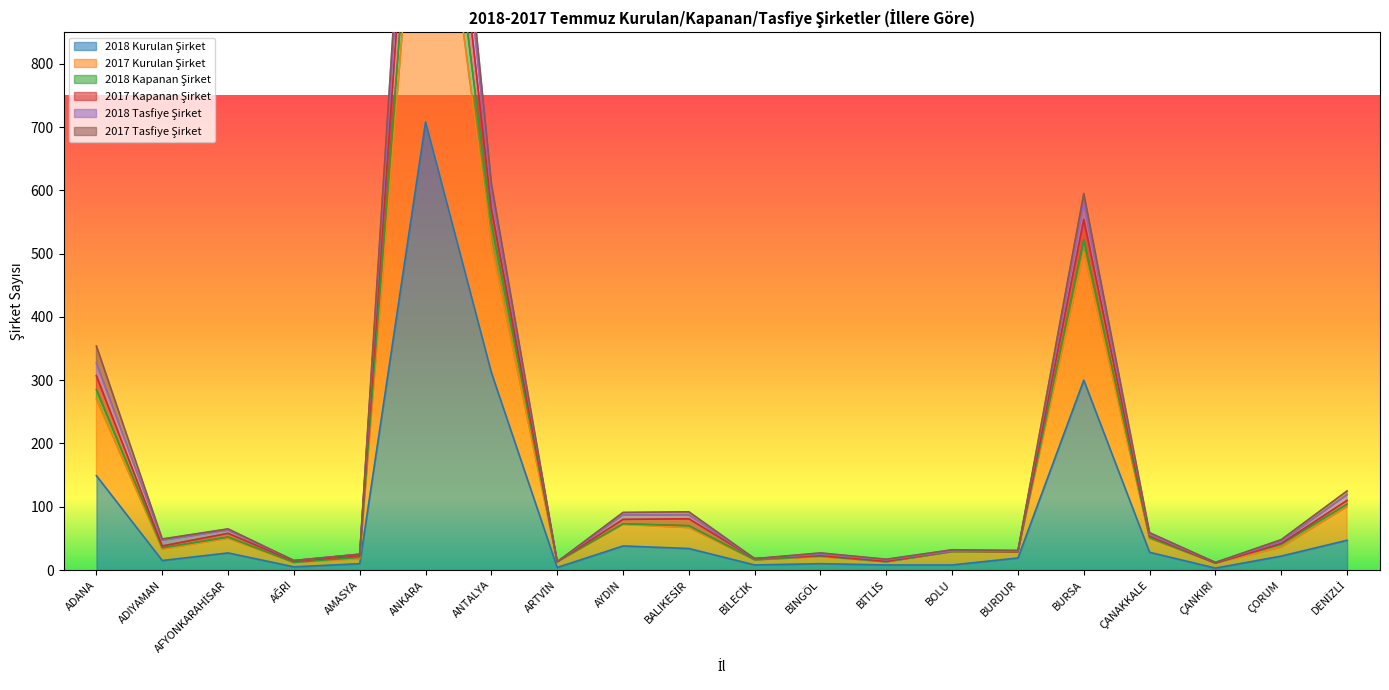

What is the lowest value of the 2017 Kurulan Şirket series?

12